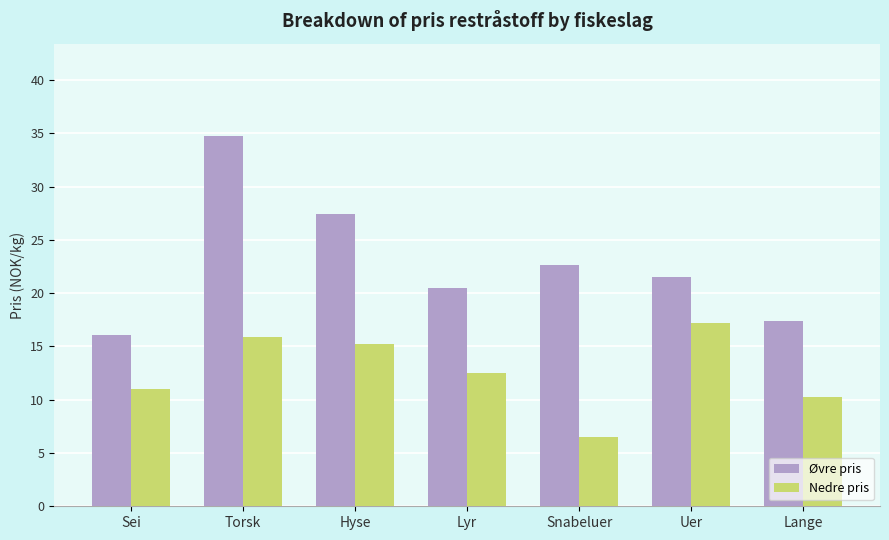

At how many categories does at least one series exceed 29?

1